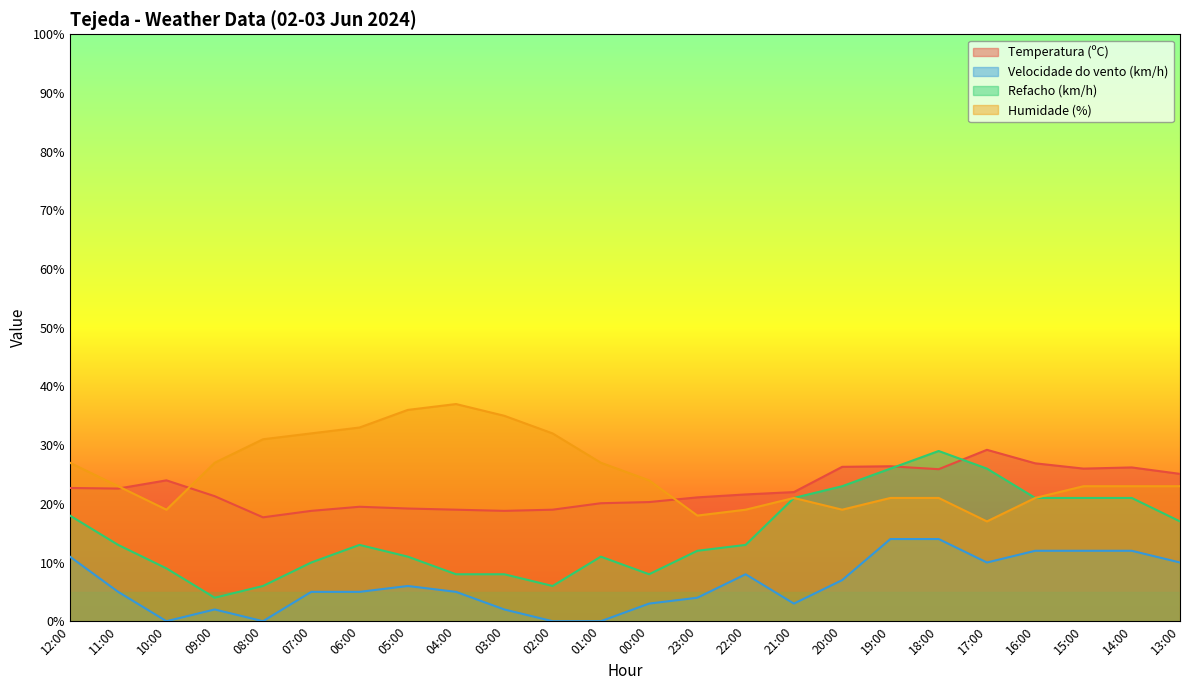

True or false: Humidade (%) and Velocidade do vento (km/h) cross at least once.

False